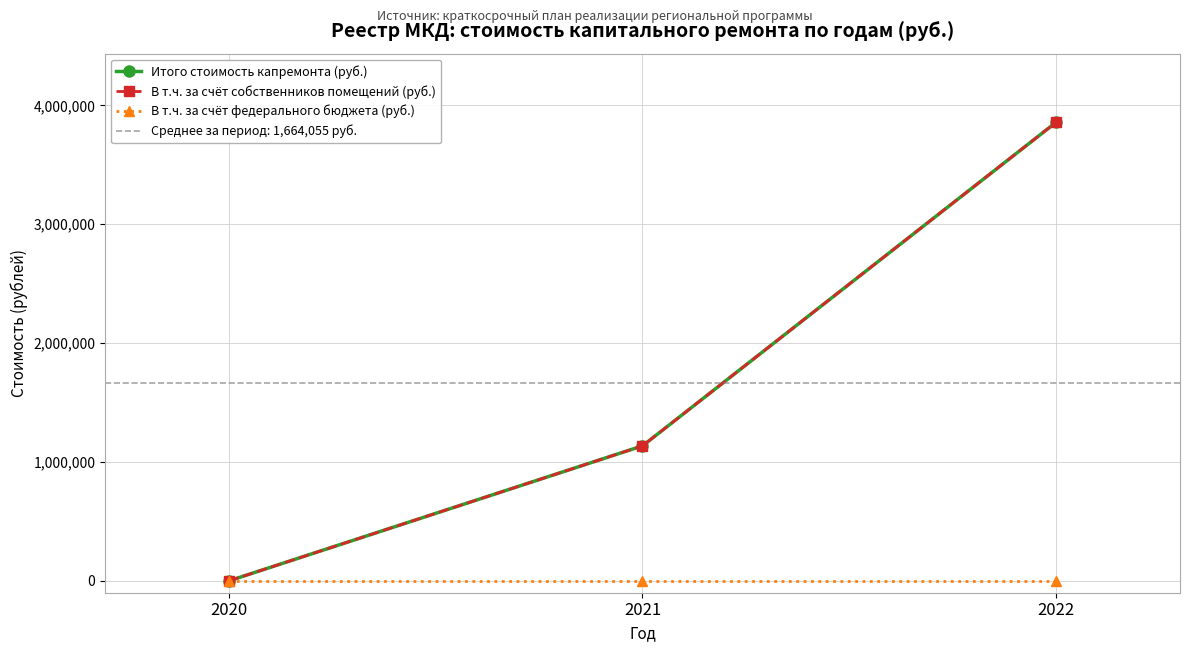

Rank the categories by В т.ч. за счёт федерального бюджета (руб.) value from lowest to highest.

2020, 2021, 2022